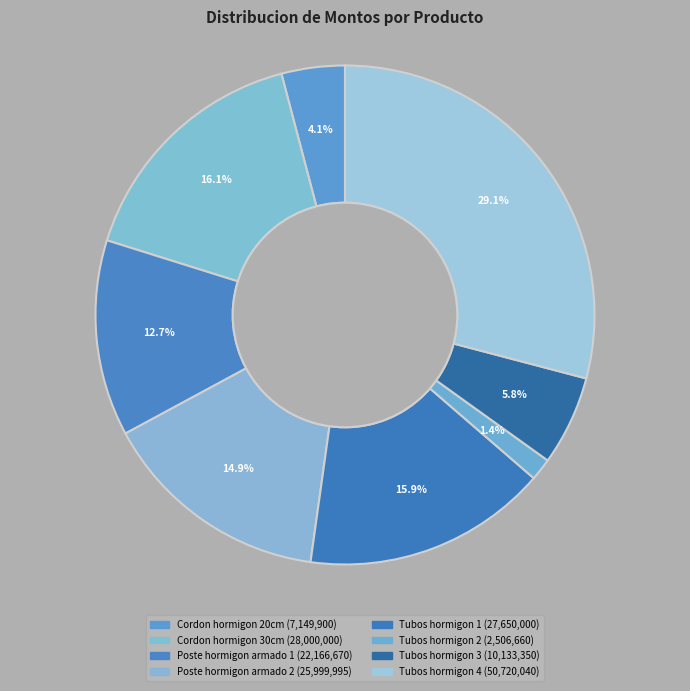

How many slices are in this pie chart?

8